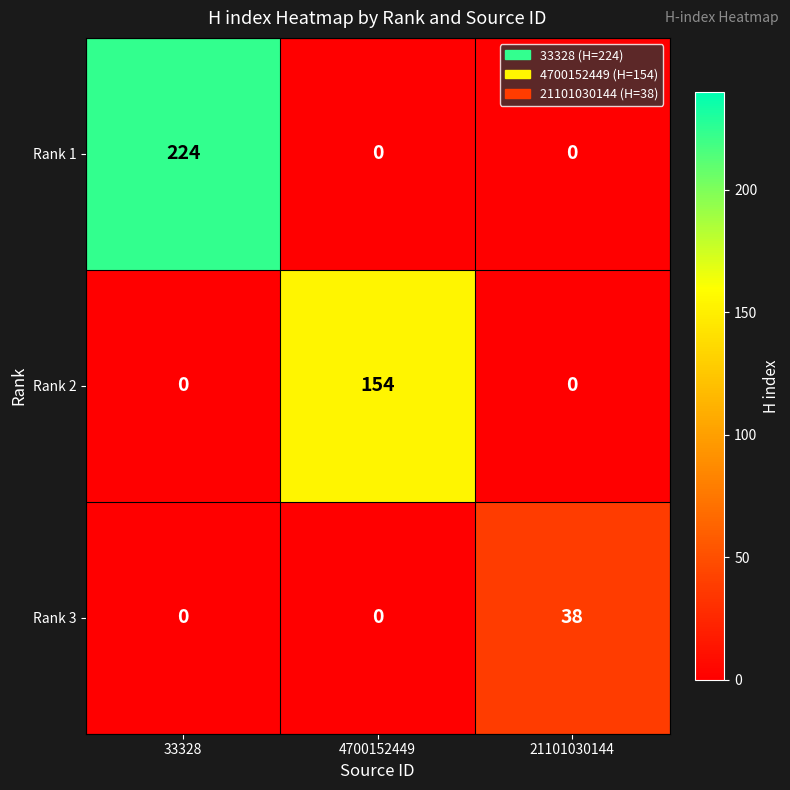

Reading left to right, what are all the values shown in this chart?

Rank 1: 224	0	0
Rank 2: 0	154	0
Rank 3: 0	0	38